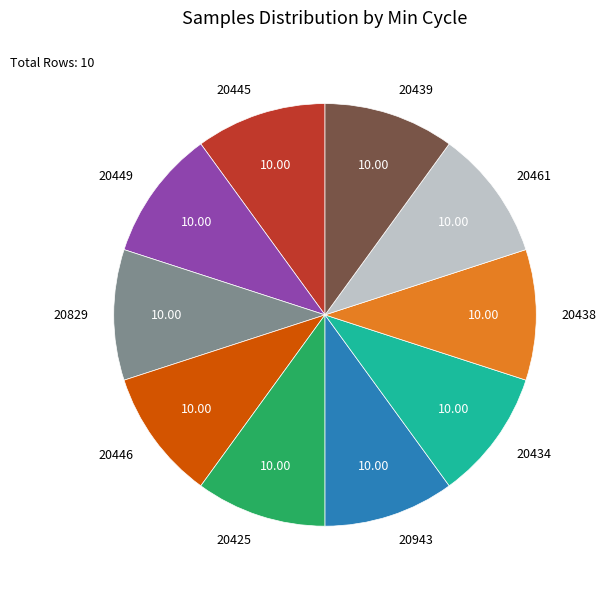

What is the ratio of the value at 20943 to the value at 20434?

1.0